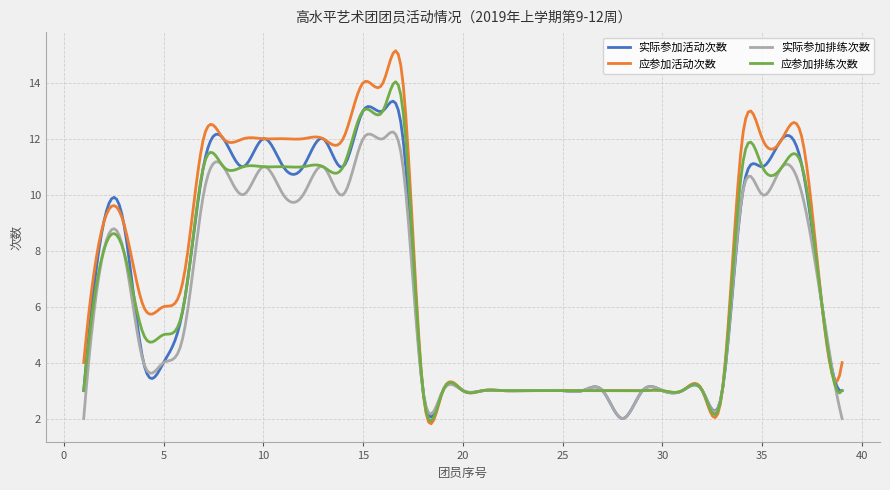

Rank the series by their maximum value, from highest to lowest.

应参加活动次数, 应参加排练次数, 实际参加活动次数, 实际参加排练次数